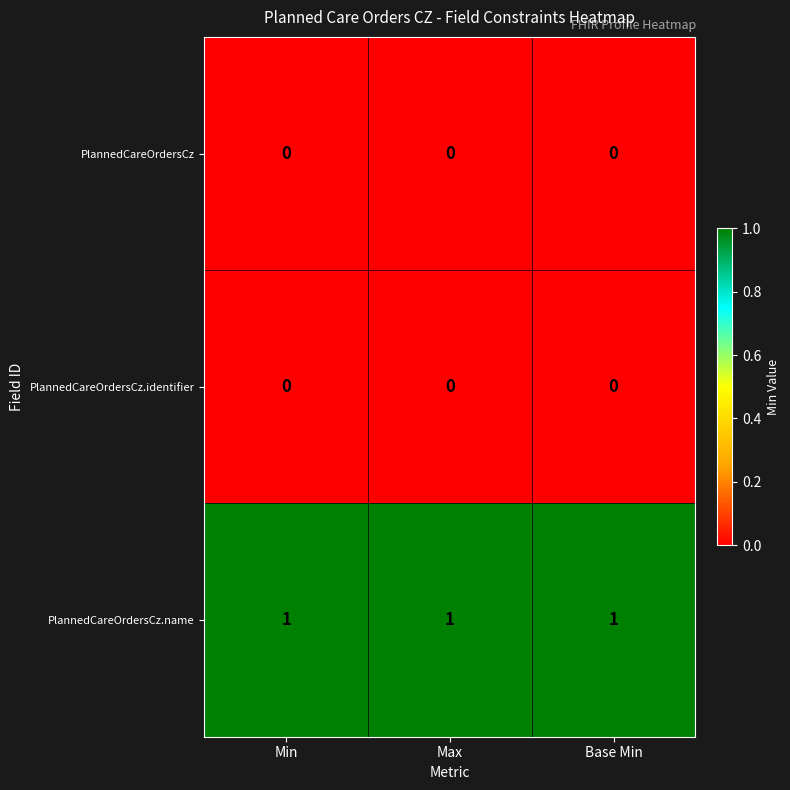

At how many categories does at least one series exceed 0?

3